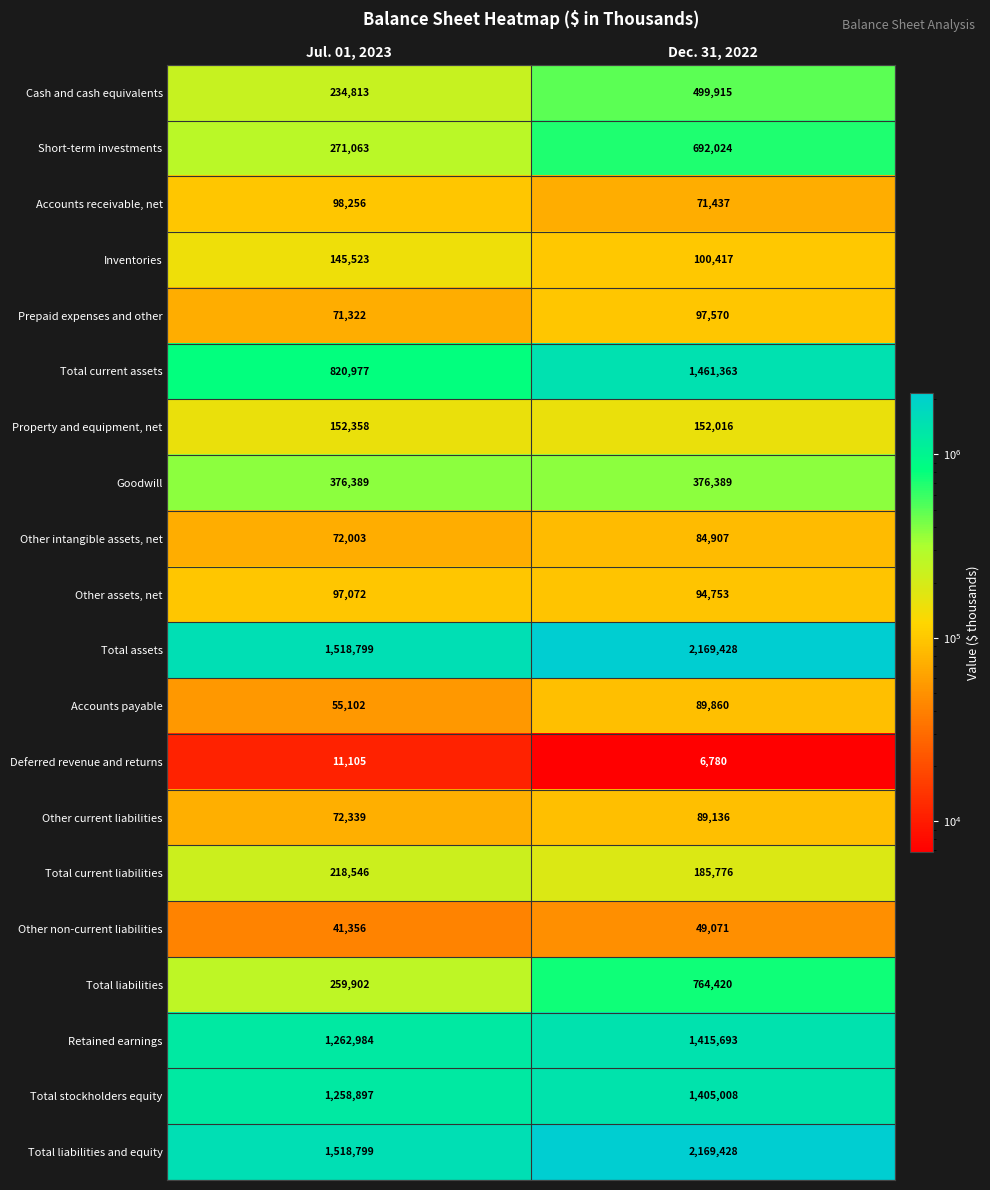

The value of Goodwill at Jul. 01, 2023 is 236187. True or false?

False